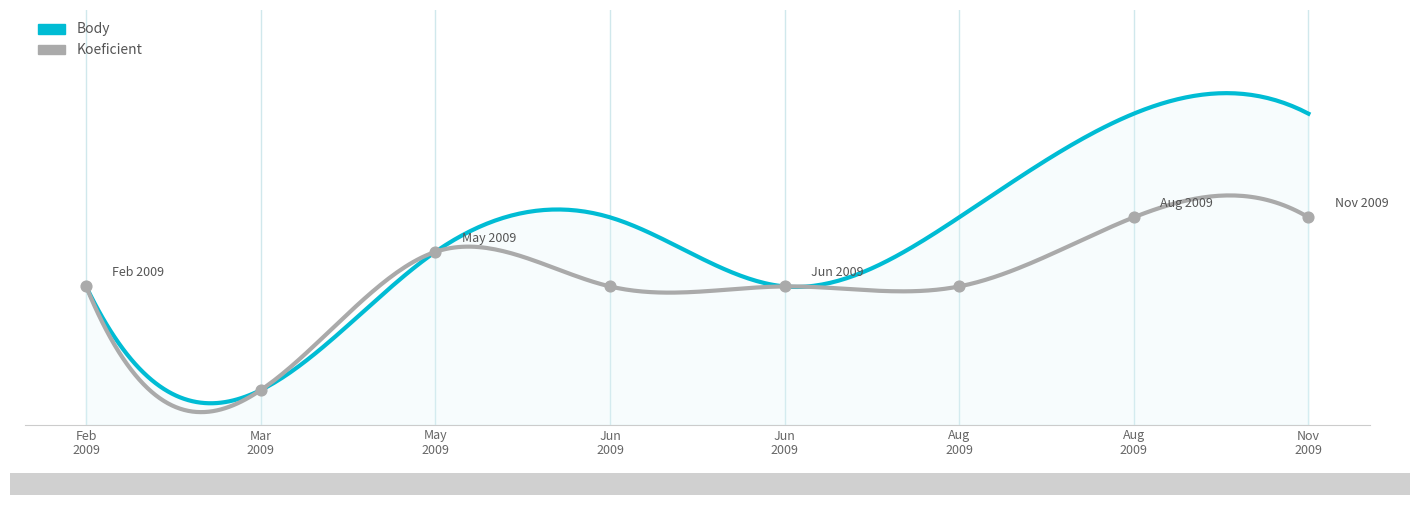

Approximately how many times larger is the value at Jun 2009 compared to Aug 2009?

1.0